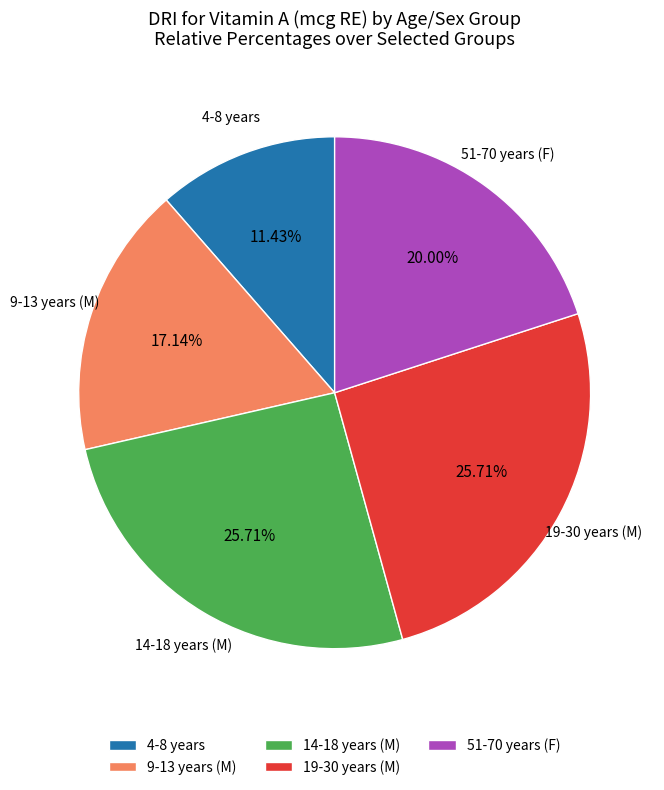

Do 9-13 years (M) and 51-70 years (F) together represent more than half of the pie?

No